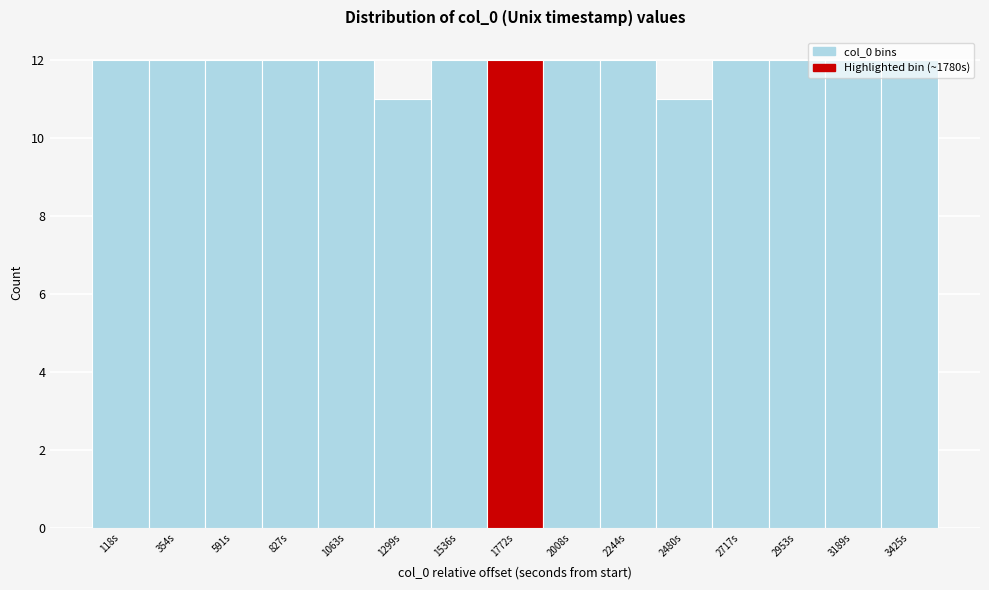

What is the minimum value shown in the chart?

11